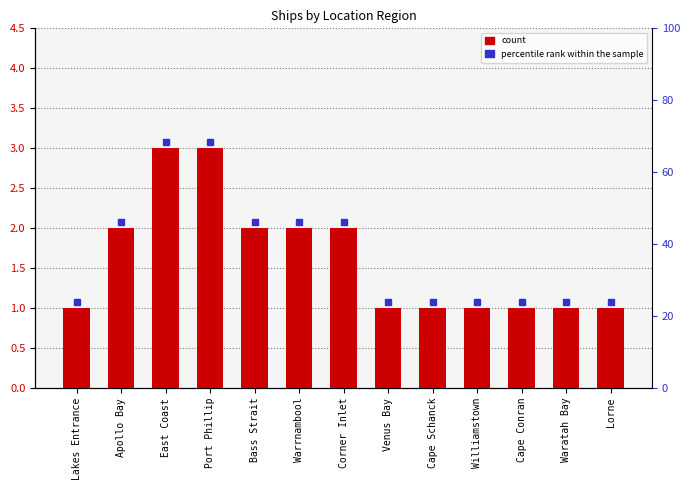

What is the value of the 13th bar from the left?

1